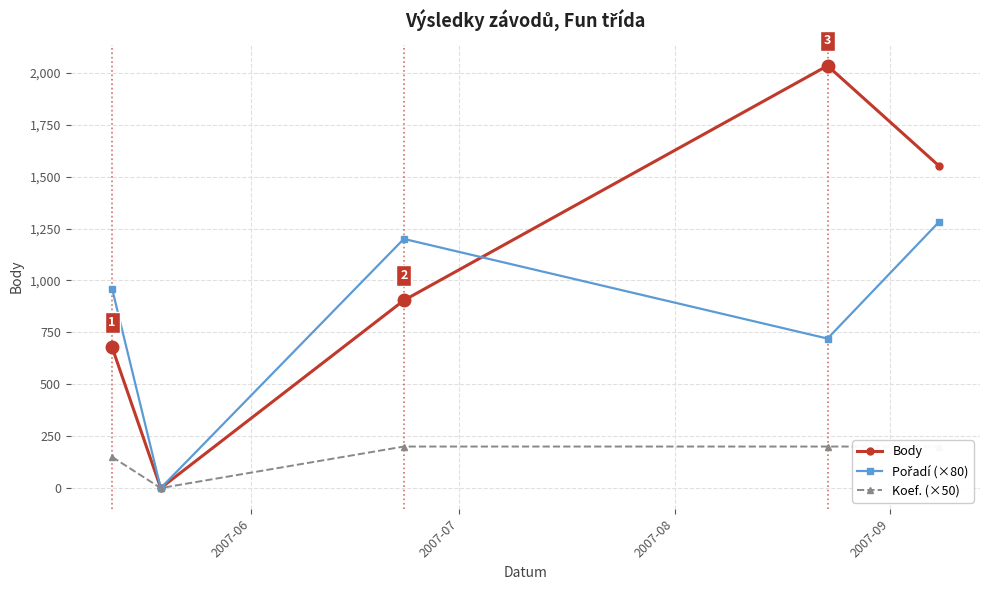

How many values in the Body series are below 904?

2